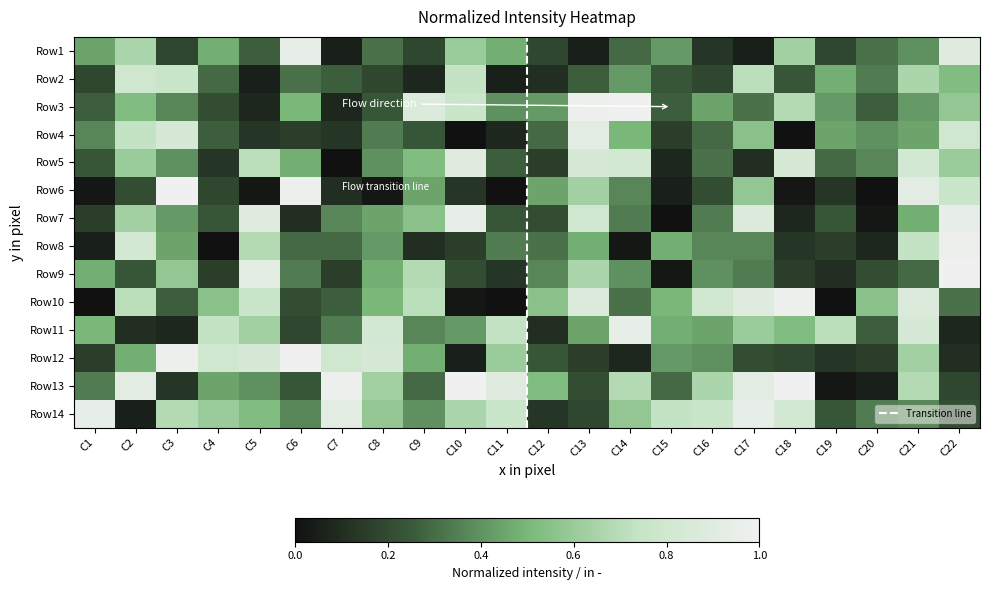

What is the total value across all series at C22?

8.0